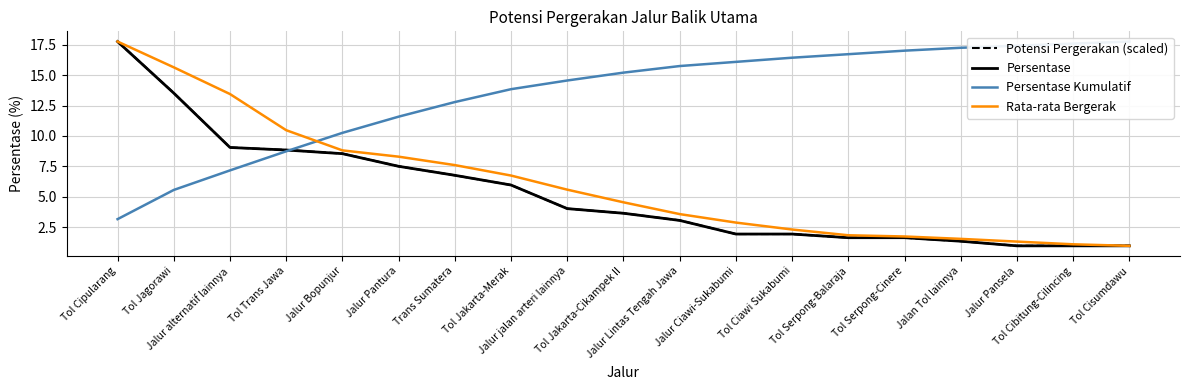

At which label does Rata-rata Bergerak first exceed 4?

Tol Cipularang